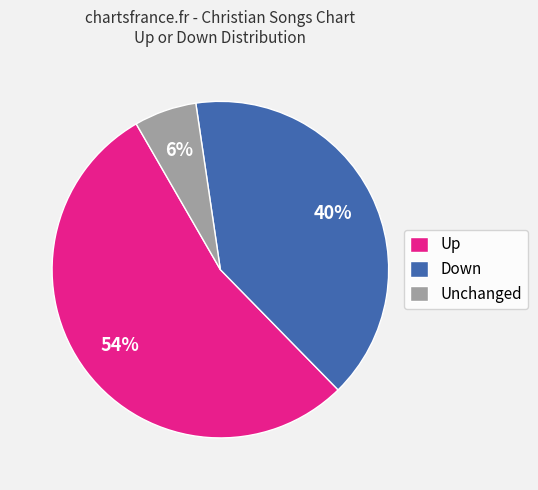

Is it true that Unchanged is 6% of the pie?

True